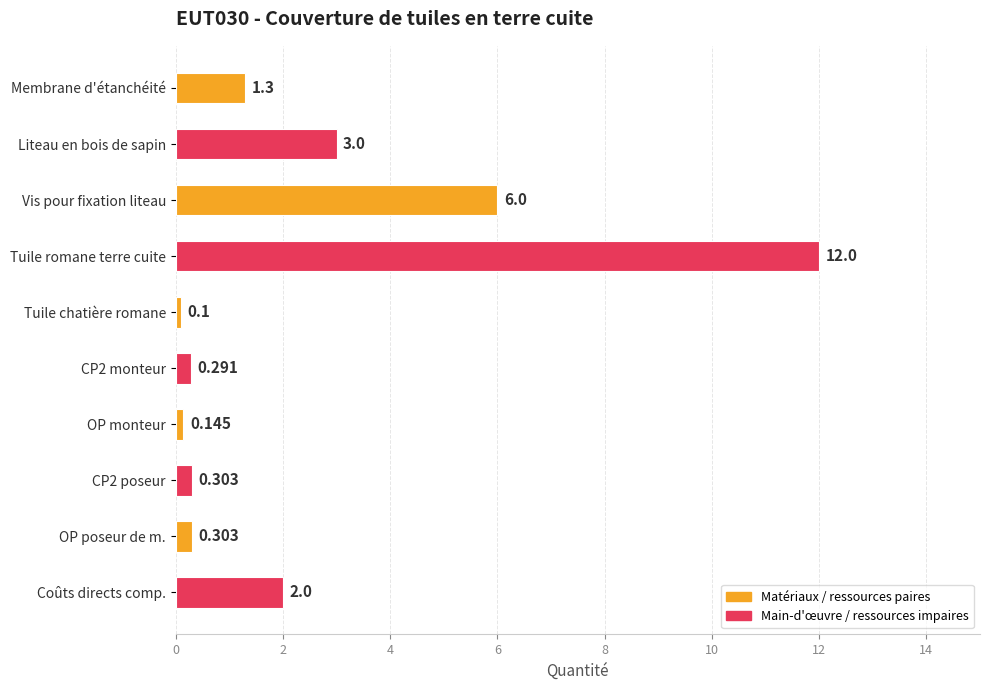

Which category has the lowest value across all series?

Tuile chatière romane